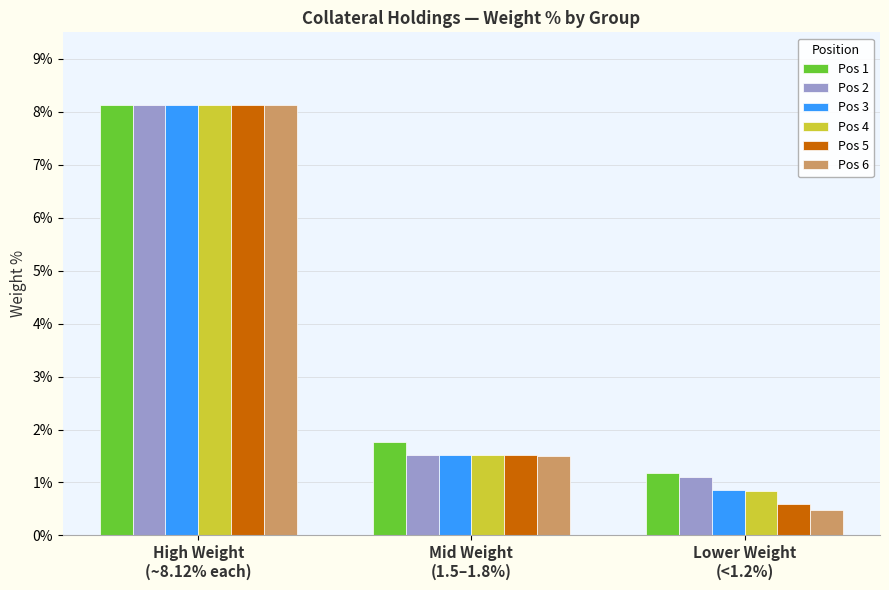

True or false: Pos 6 has a value of 13.2 at High Weight
(~8.12% each).

False